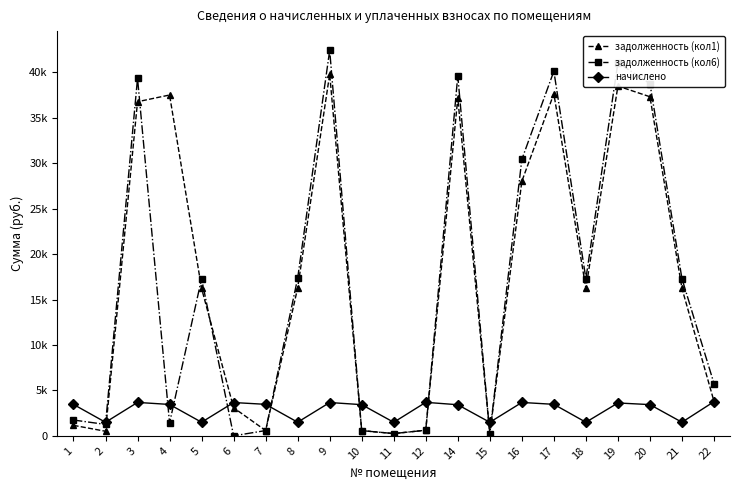

What is the average value of the задолженность (кол1) series?

17548.0